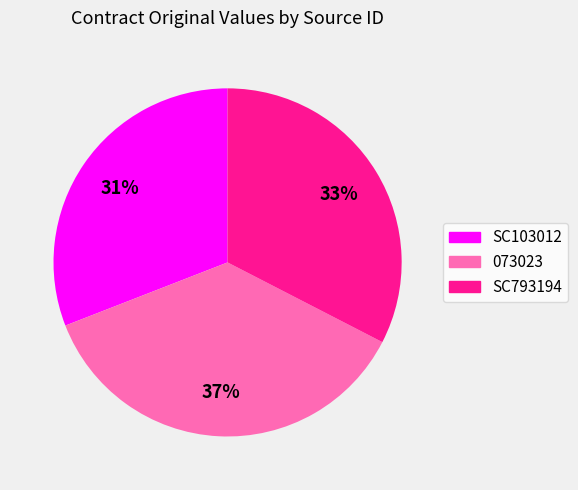

Is it true that SC103012 is 36% of the pie?

False